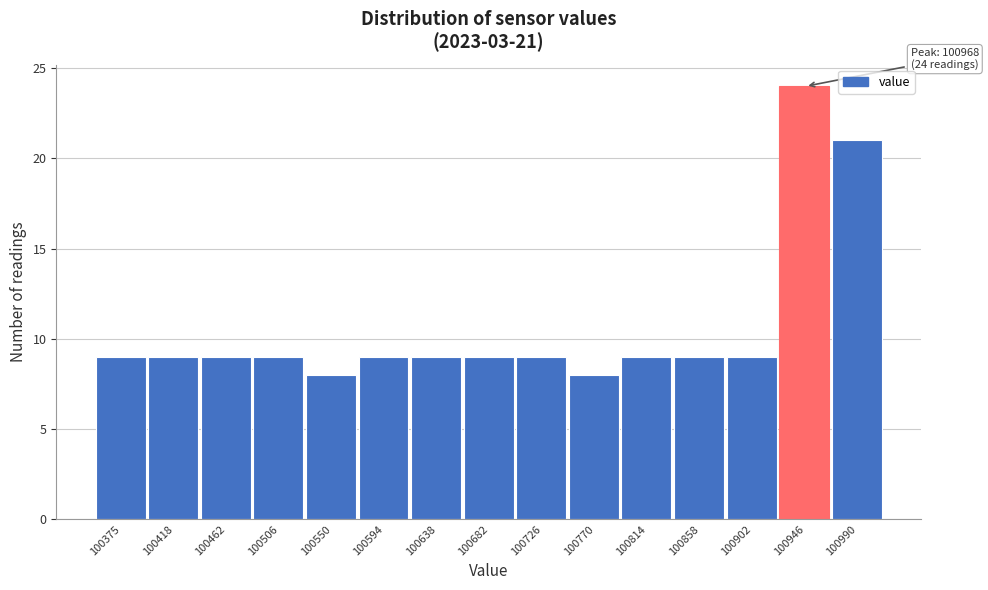

Reading left to right, extract all data points from this chart.

100375=9	100418=9	100462=9	100506=9	100550=8	100594=9	100638=9	100682=9	100726=9	100770=8	100814=9	100858=9	100902=9	100946=24	100990=21